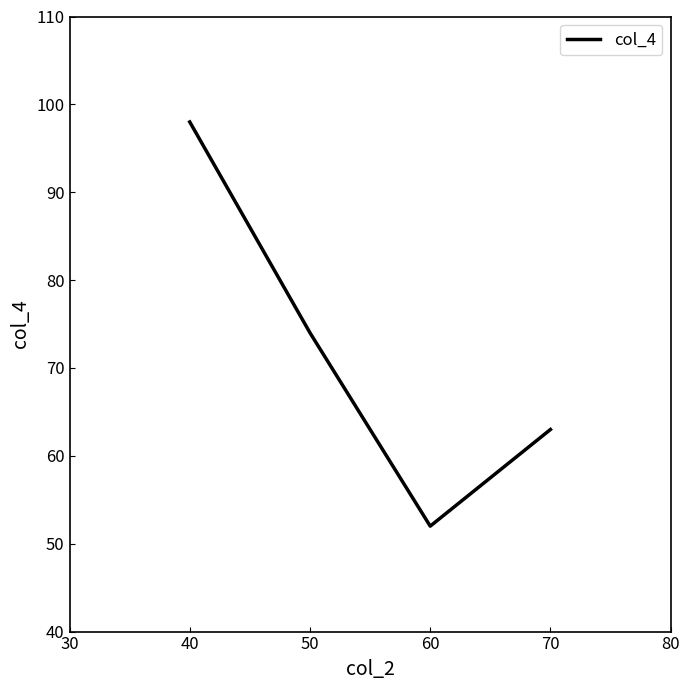

Reading right to left, what are all the values shown in this chart?

63	52	74	98